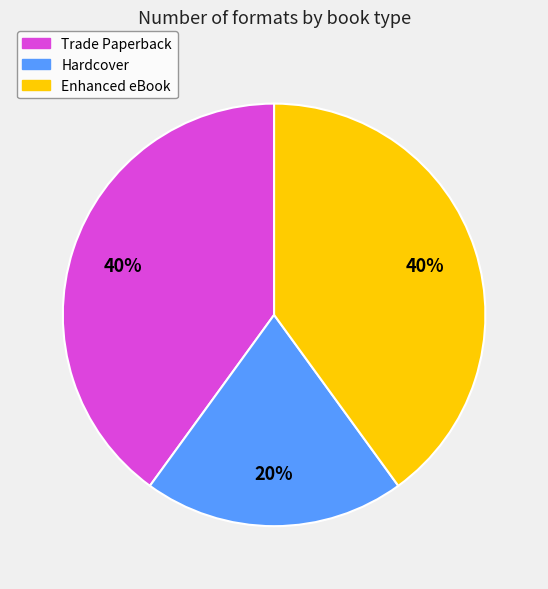

To the nearest percent, what is the average slice percentage?

33%